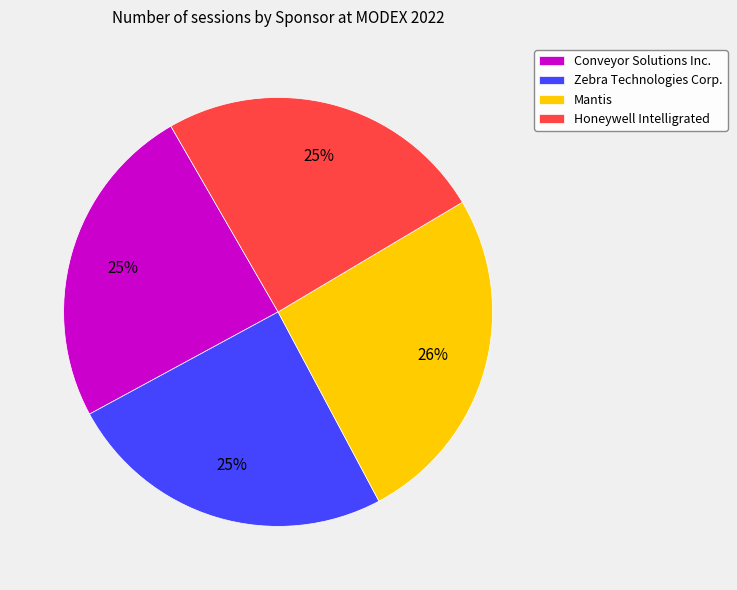

What is the largest slice in the pie chart?

Mantis